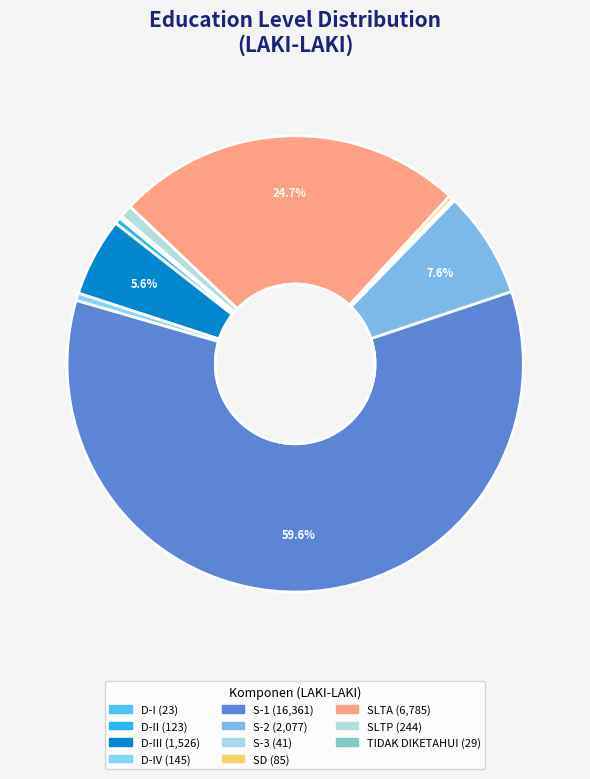

To the nearest percent, what is the average slice percentage?

9%